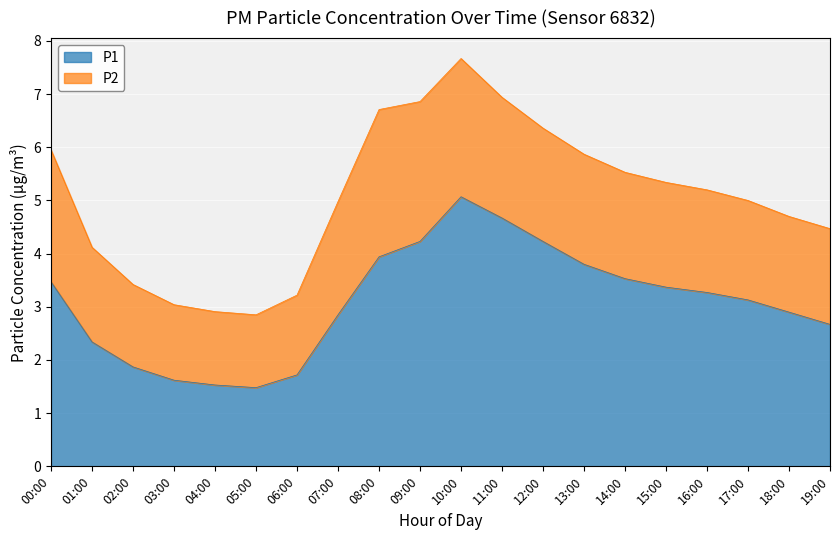

Does the chart display data point markers on the line(s)?

No